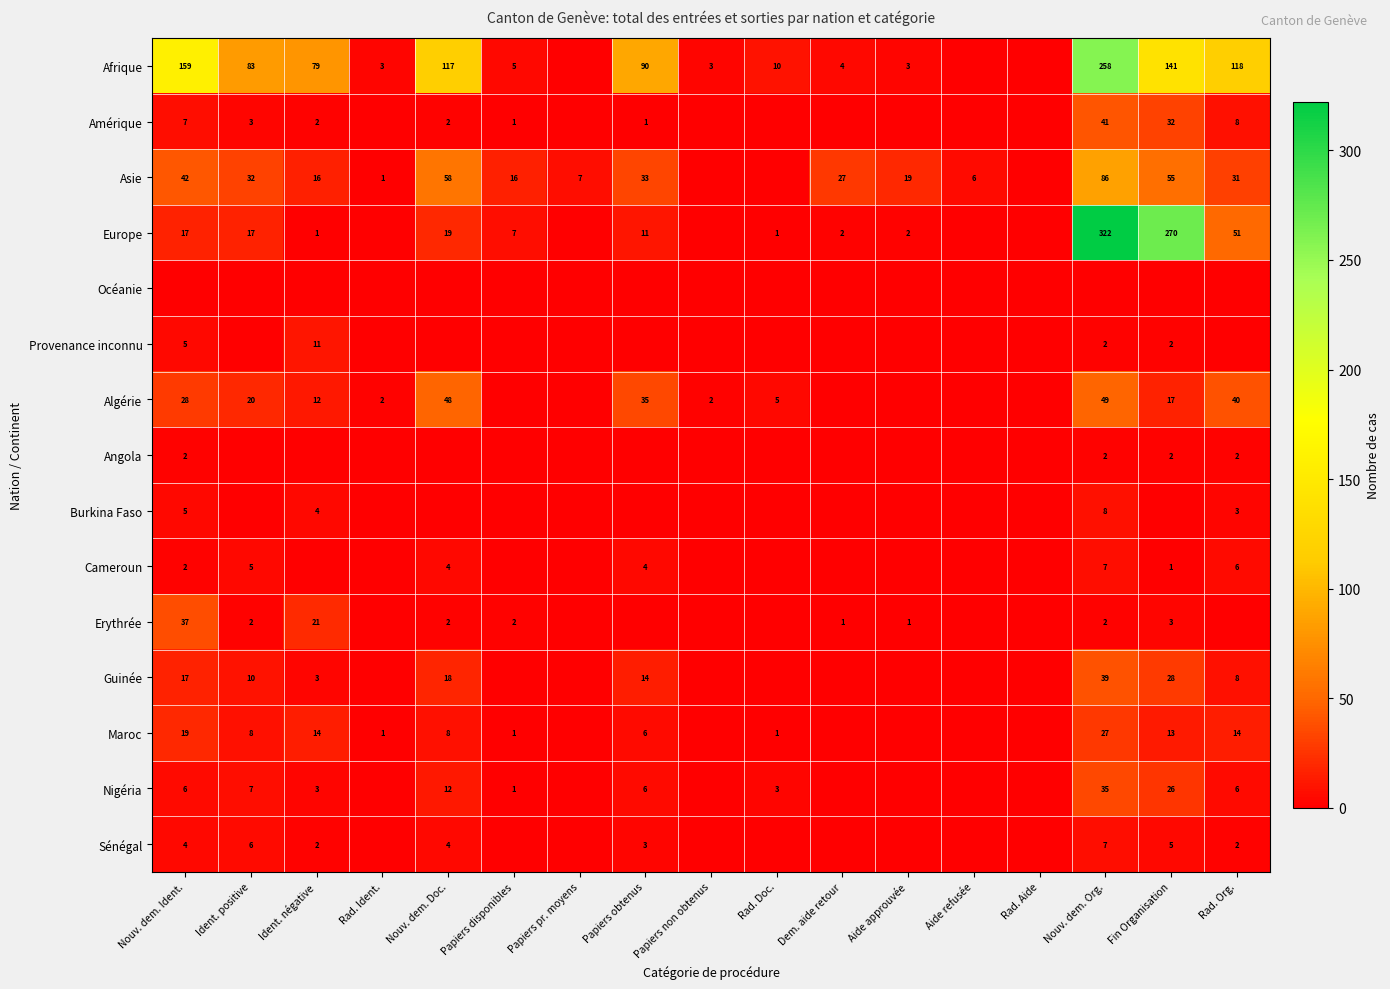

The Amérique series shows 11 at Fin Organisation. True or false?

False